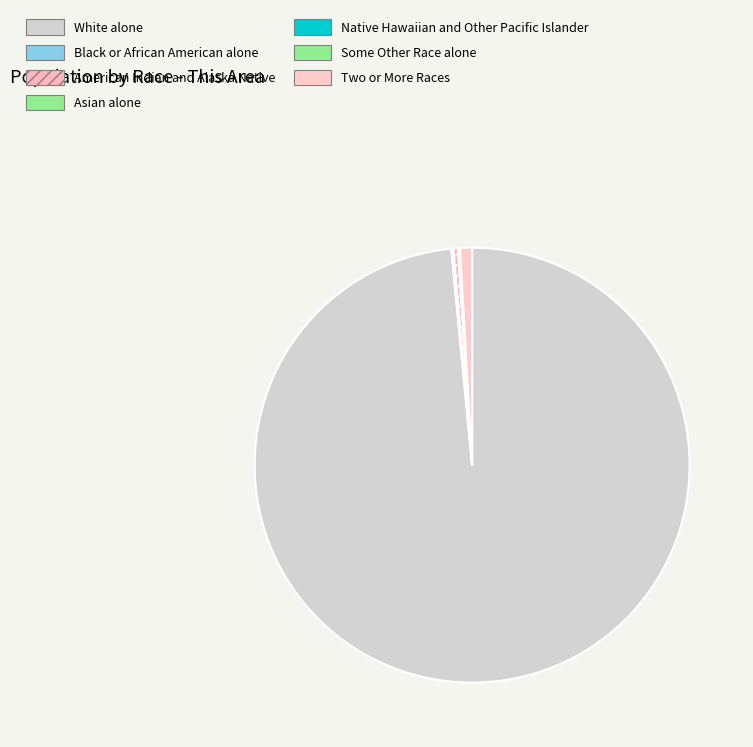

Which slice is the largest?

White alone